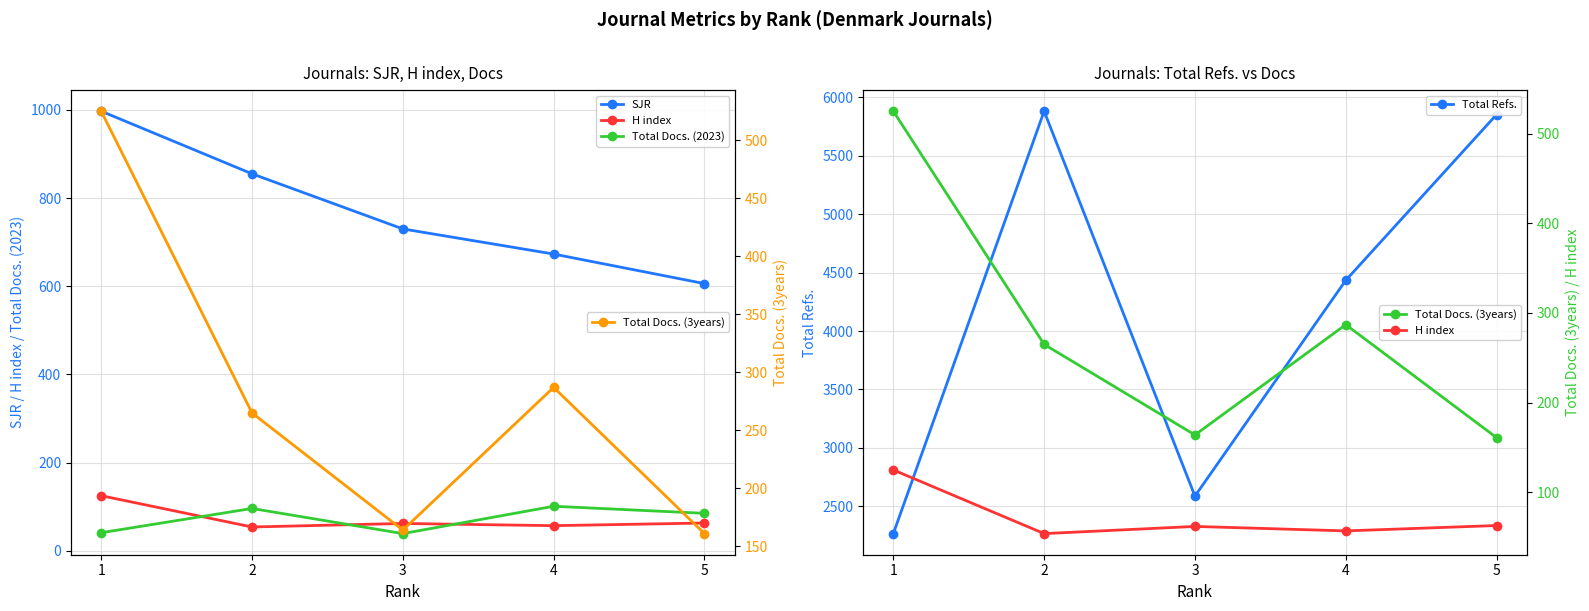

At which label does H index reach its peak?

1